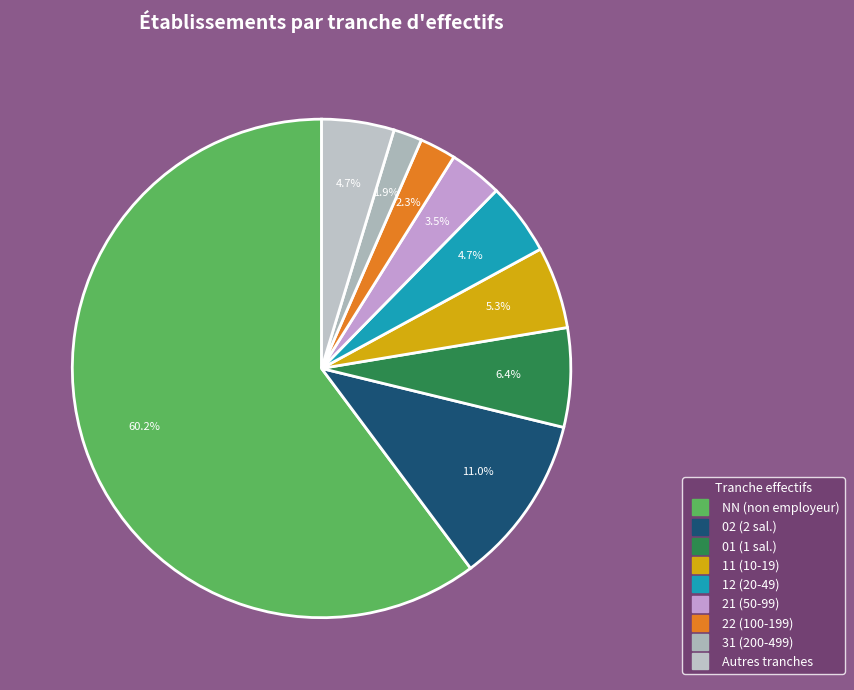

To the nearest percent, what is the average slice percentage?

11%